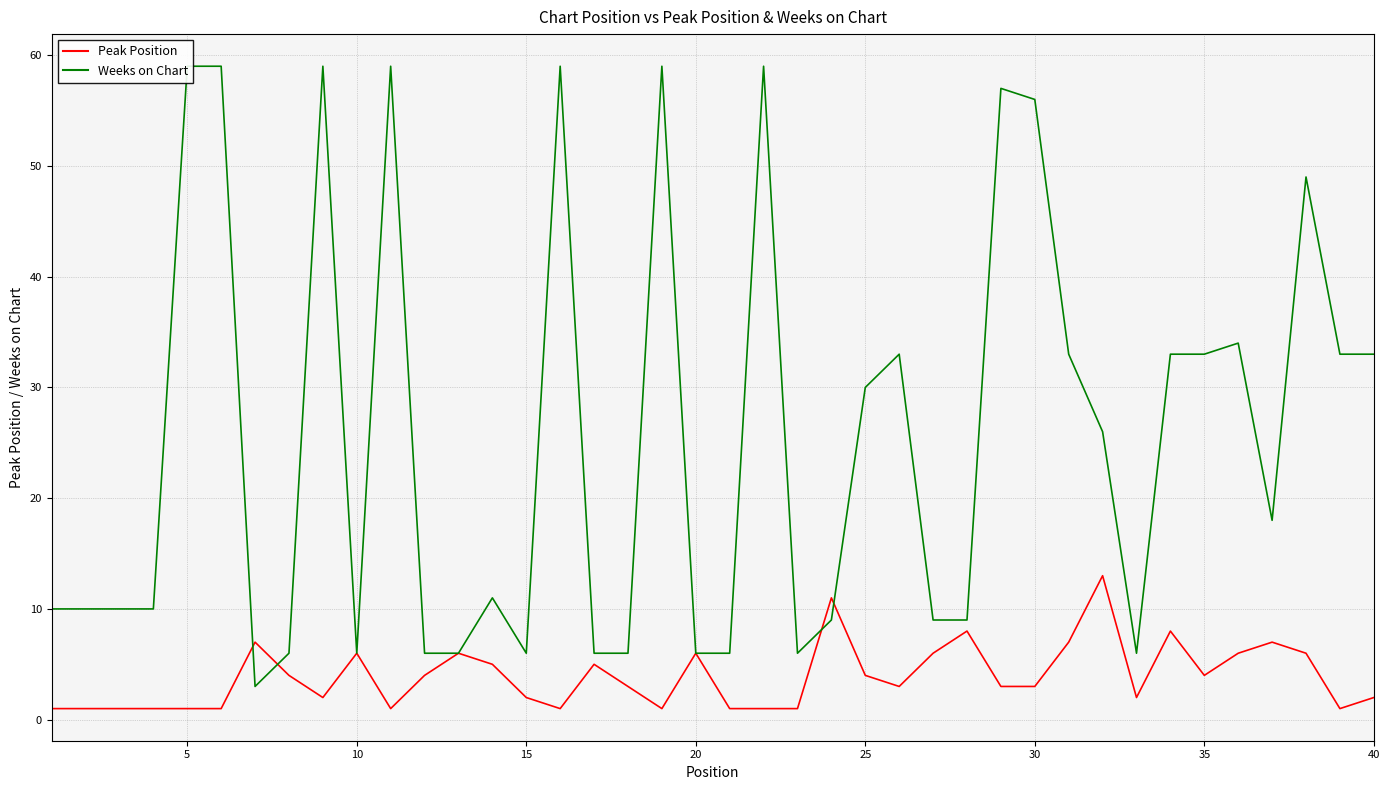

What are all the series names shown in the legend?

Peak Position, Weeks on Chart